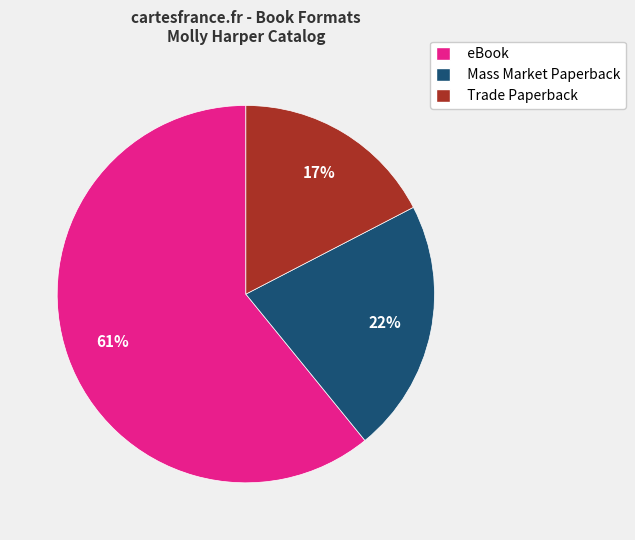

Which category has the biggest portion of the pie?

eBook